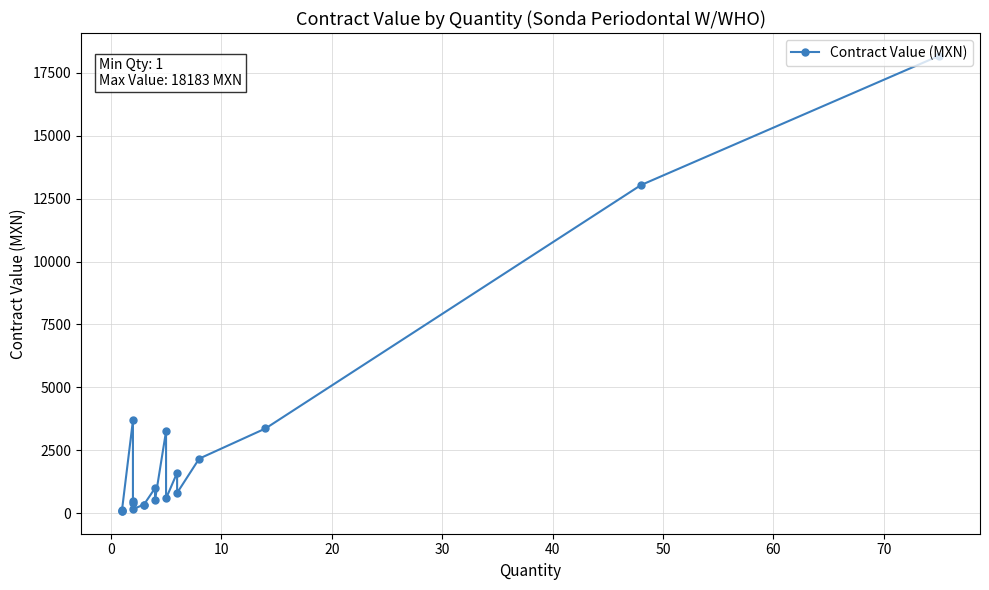

True or false: the data has more than 2 interior local peaks.

True